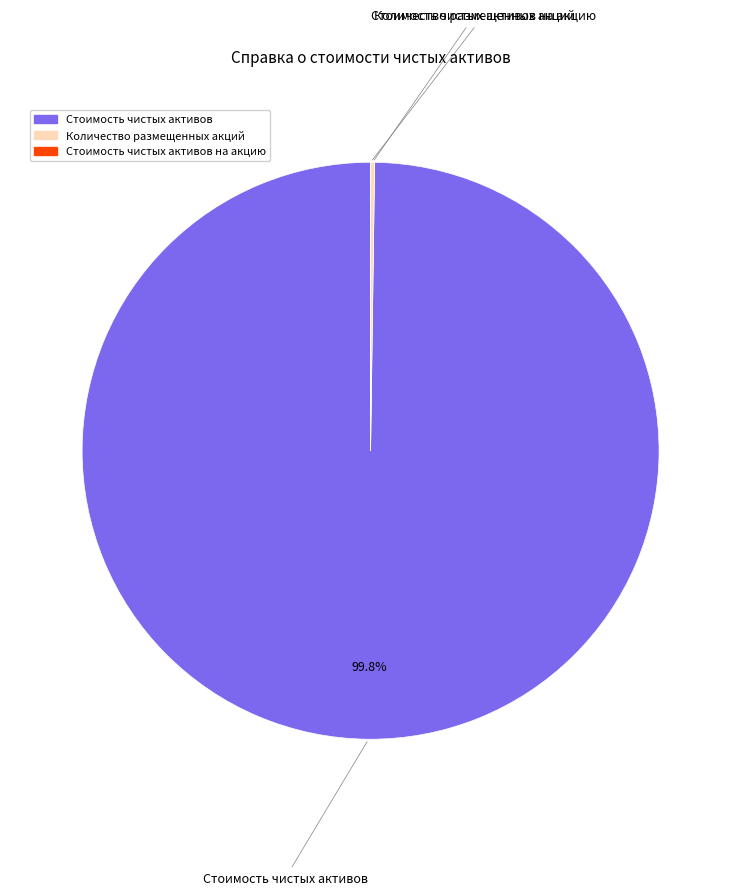

Which slice represents more than half of the pie?

Стоимость чистых активов